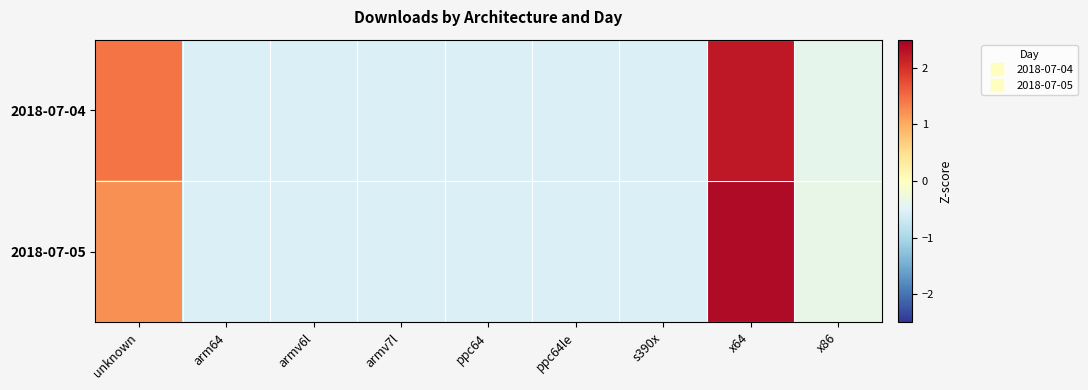

What is the minimum value shown in the chart?

-0.5